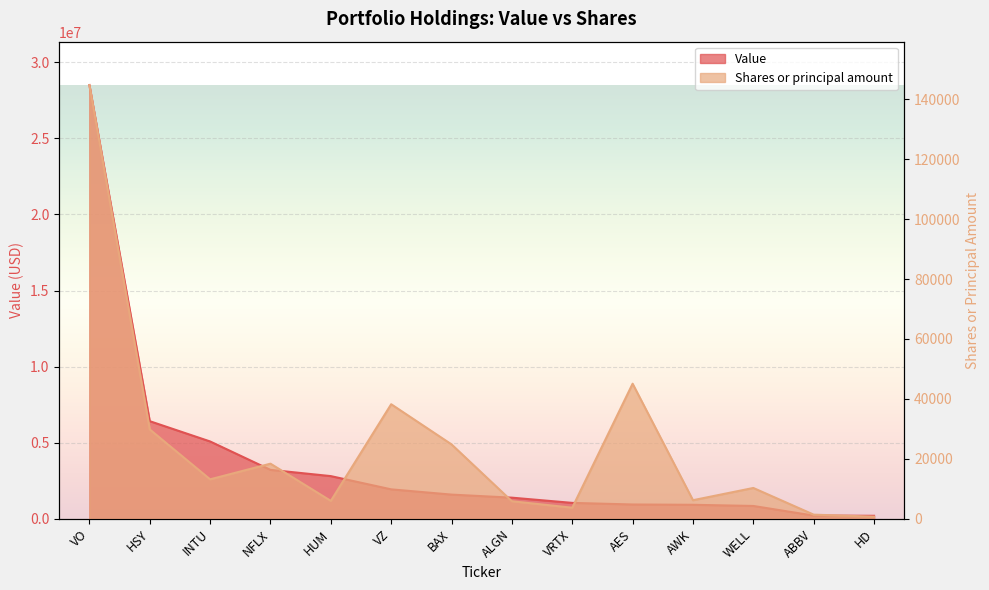

What is the maximum value shown in the chart?

28499000